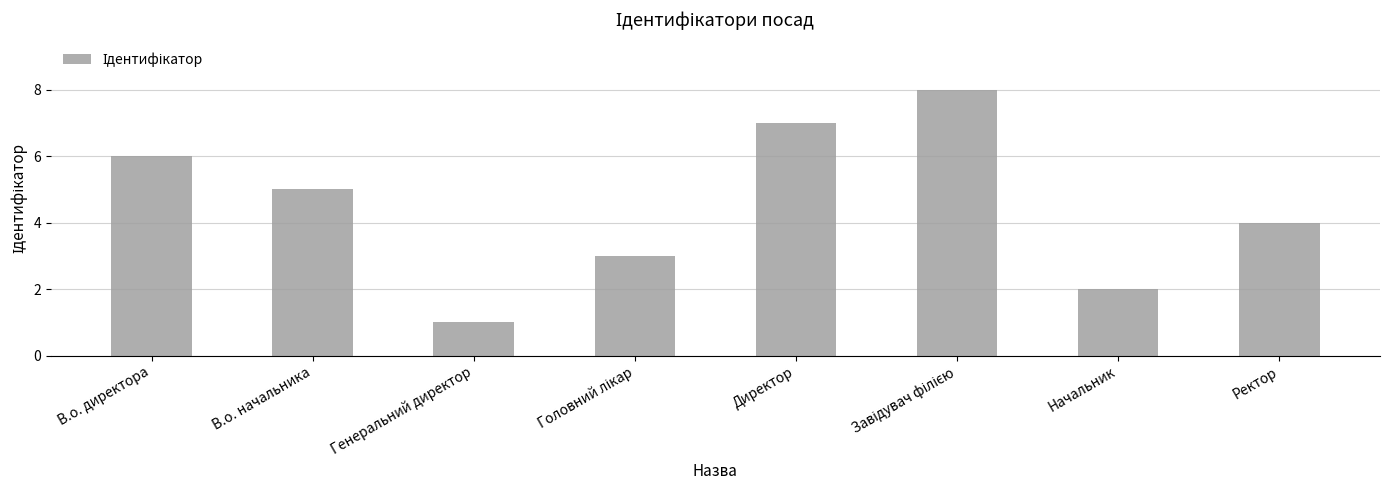

At which category does the chart reach its minimum across all series?

Генеральний директор